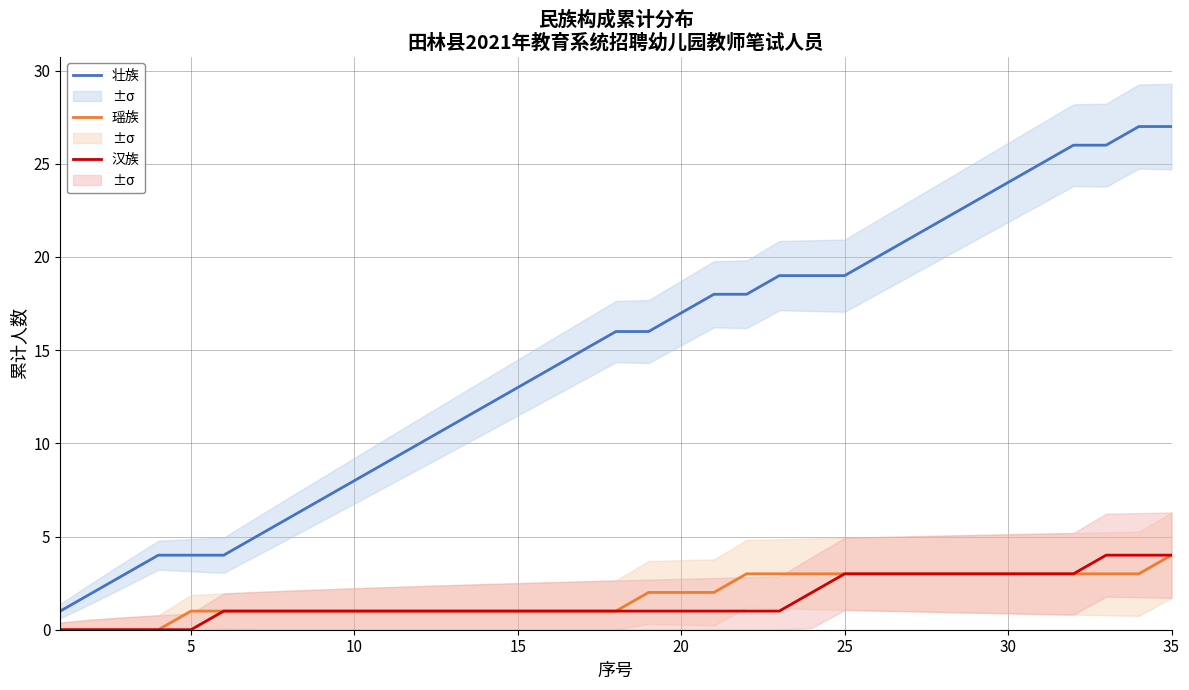

True or false: 瑶族 and 汉族 intersect in this chart.

False